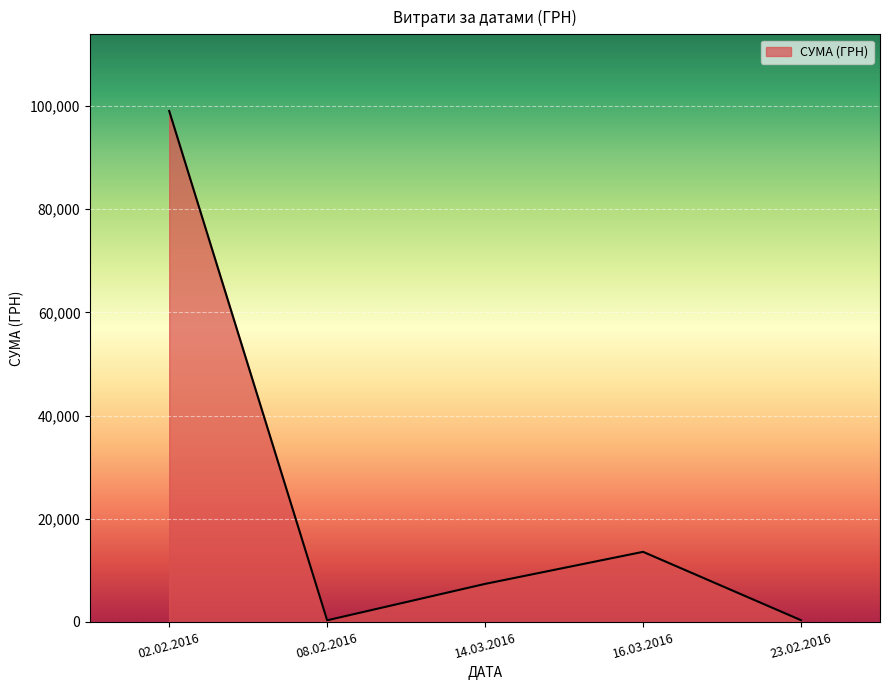

Where is the data nearest to the value 49684?

16.03.2016